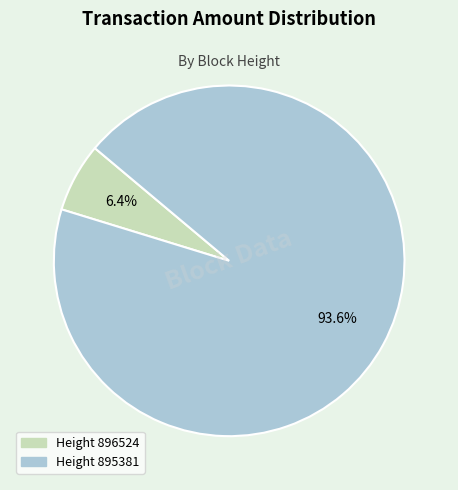

Is there any slice that represents more than half of the pie?

Yes